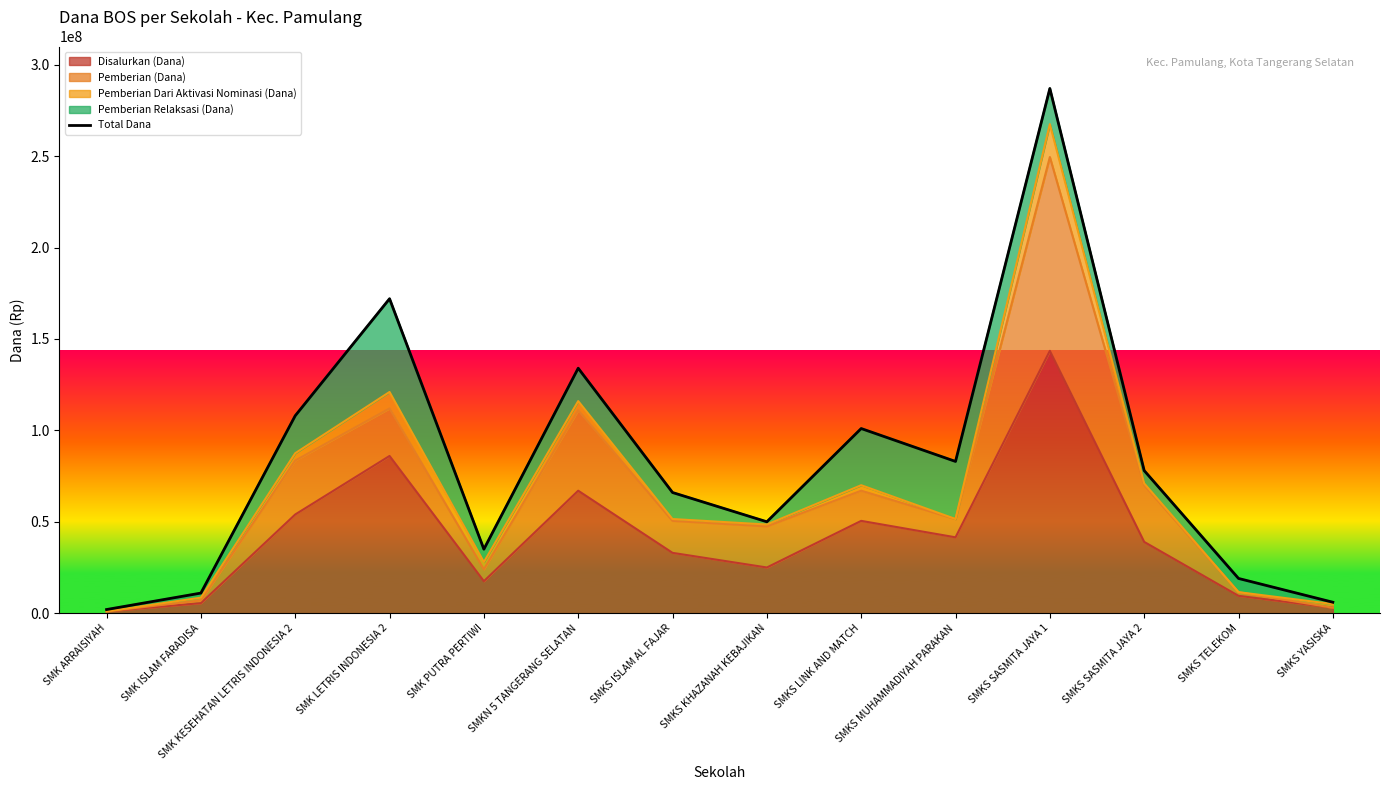

Where is the first local minimum?

SMK PUTRA PERTIWI